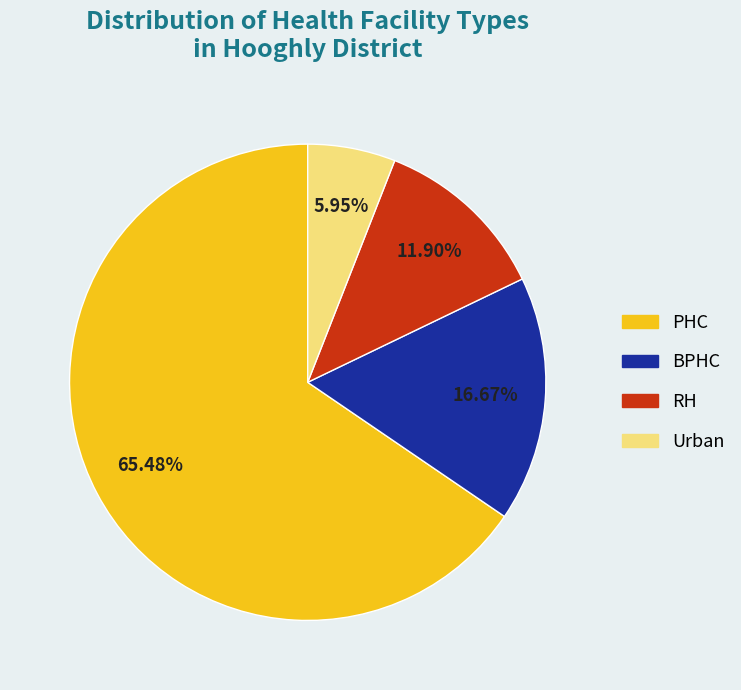

What percentage do RH and Urban together represent?

17.9%